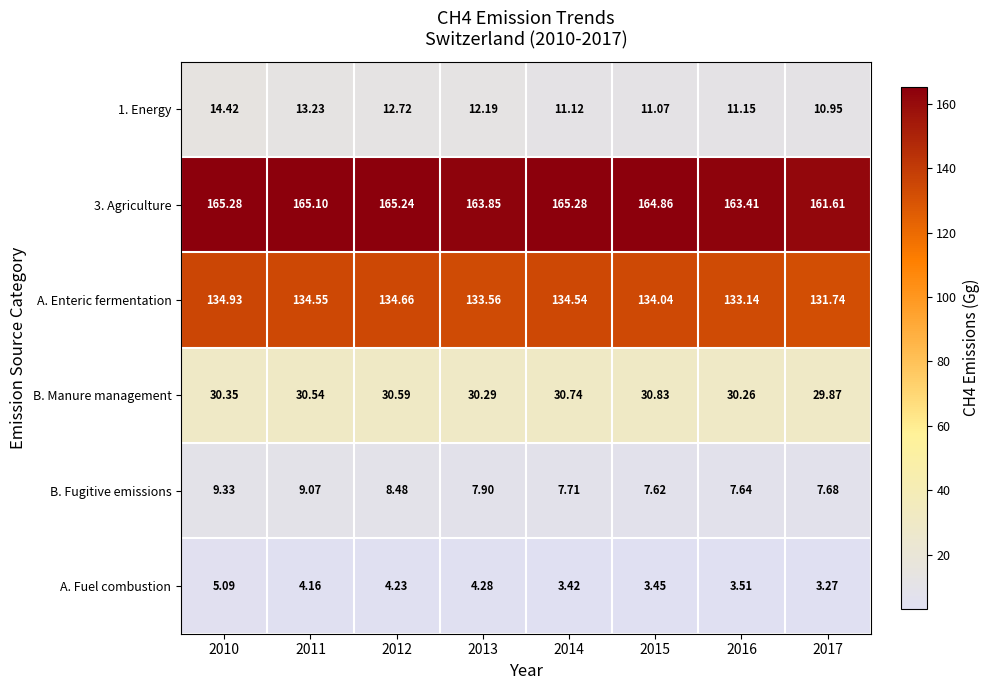

At which category is the sum across all series the highest?

2010